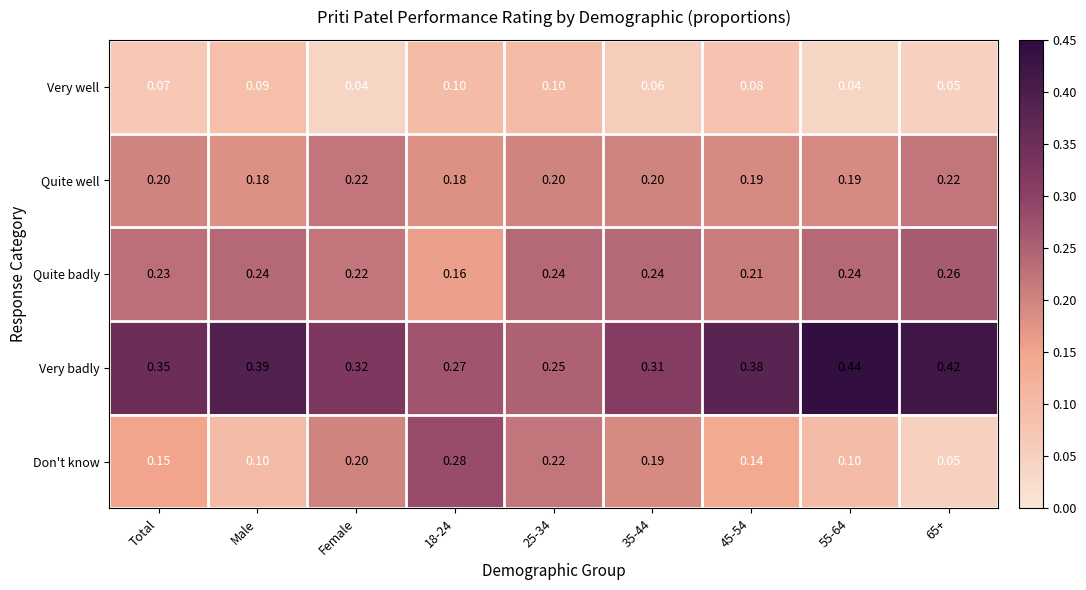

Rank the series by their maximum value, from lowest to highest.

Very well, Quite well, Quite badly, Don't know, Very badly